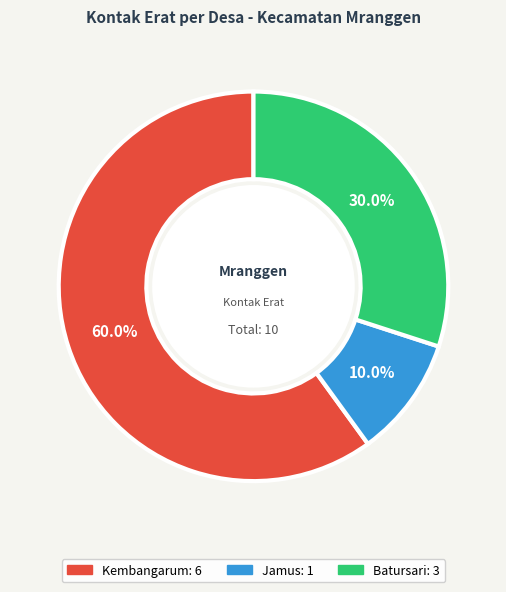

Is there any slice that represents more than half of the pie?

Yes